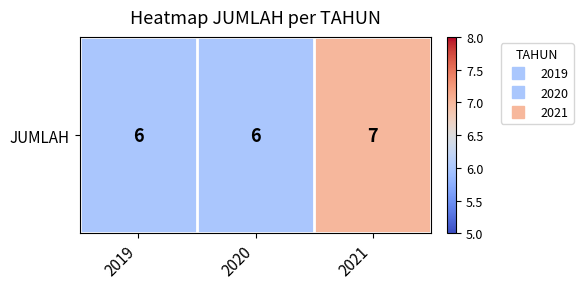

The value at 2019 is 11. True or false?

False